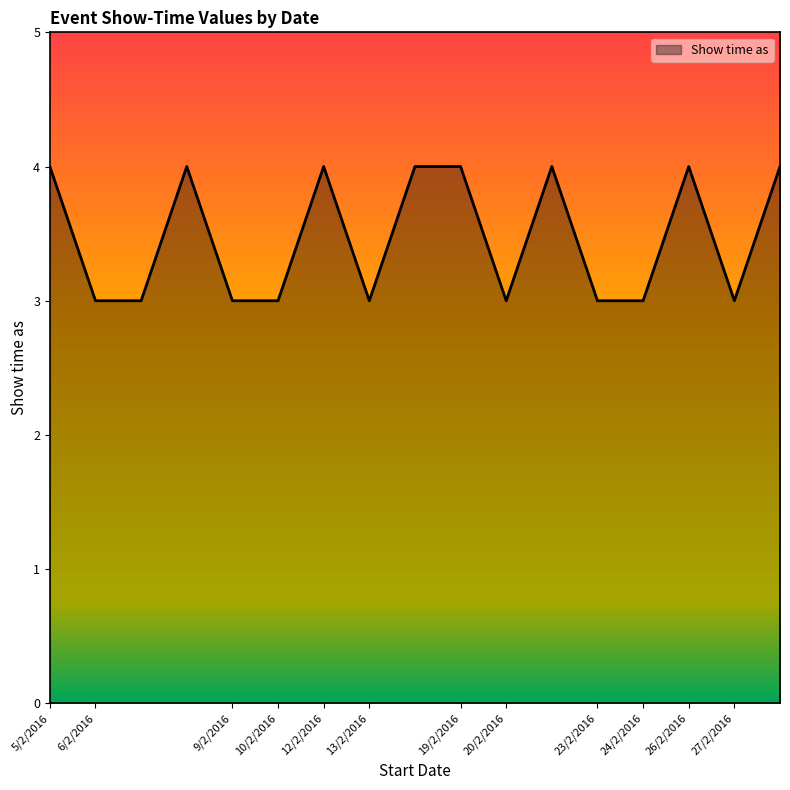

What is the minimum value shown in the chart?

3